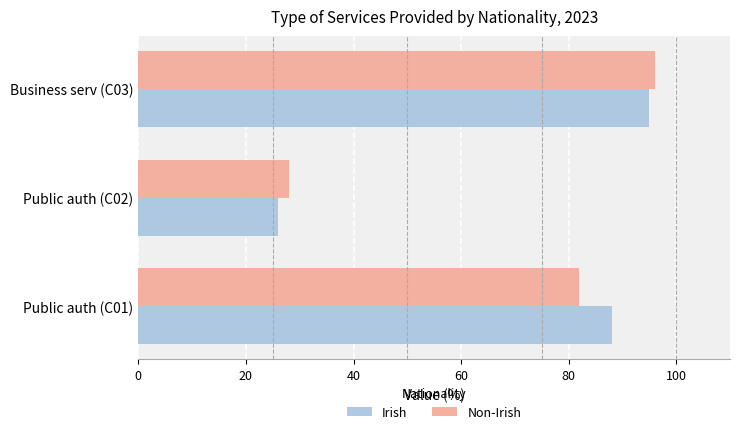

What is the maximum value for Irish?

95